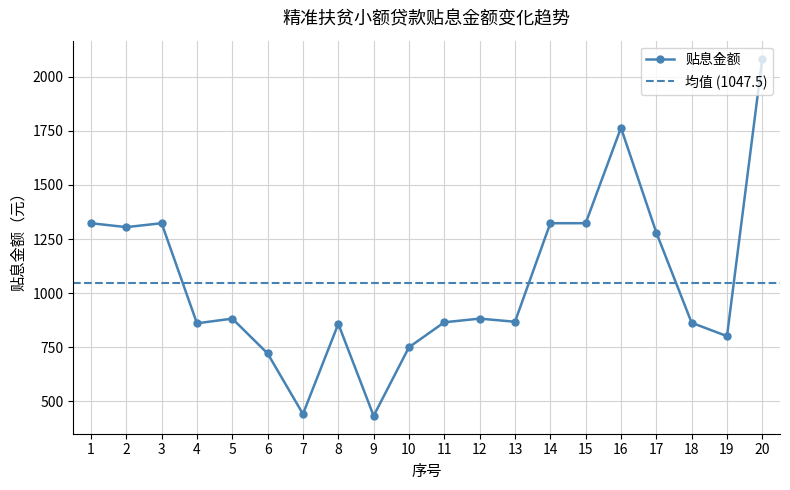

What is the average value?

1047.5